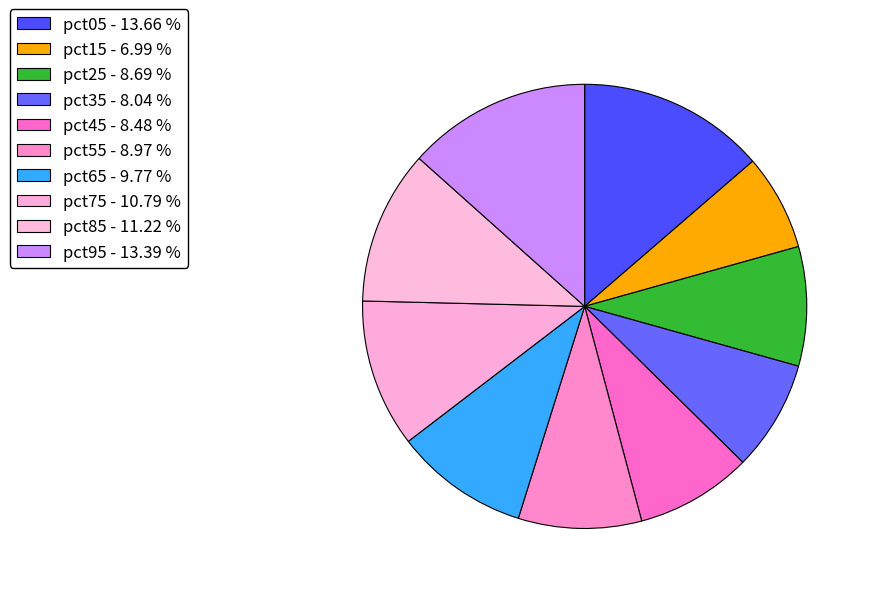

What percentage is the pct25 slice, to the nearest percent?

9%